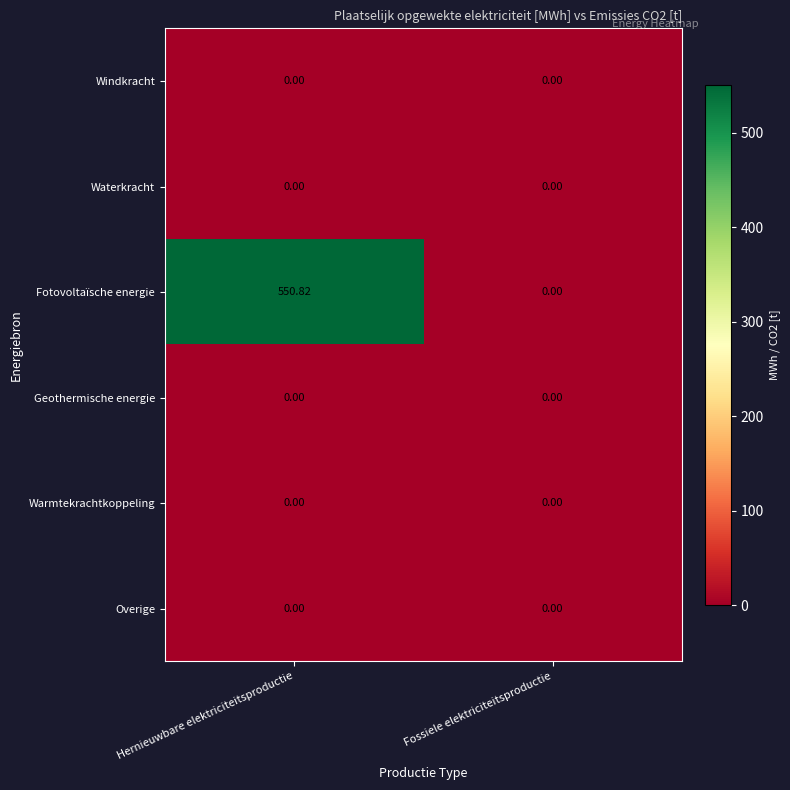

Which series has the largest total across all categories?

Fotovoltaïsche energie